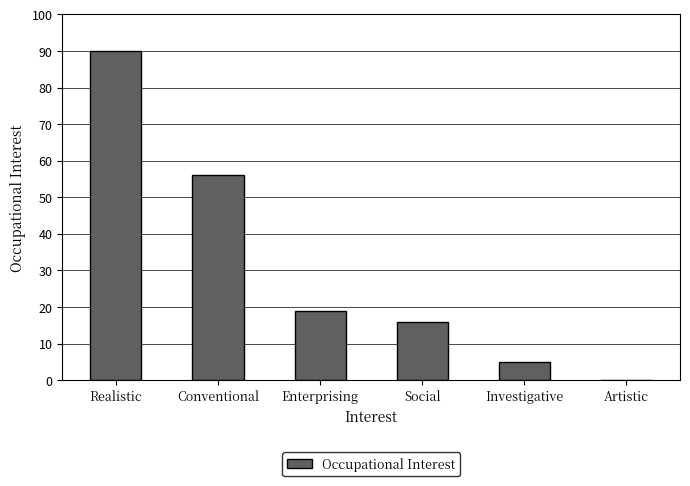

Where does the data first go above 19?

Realistic